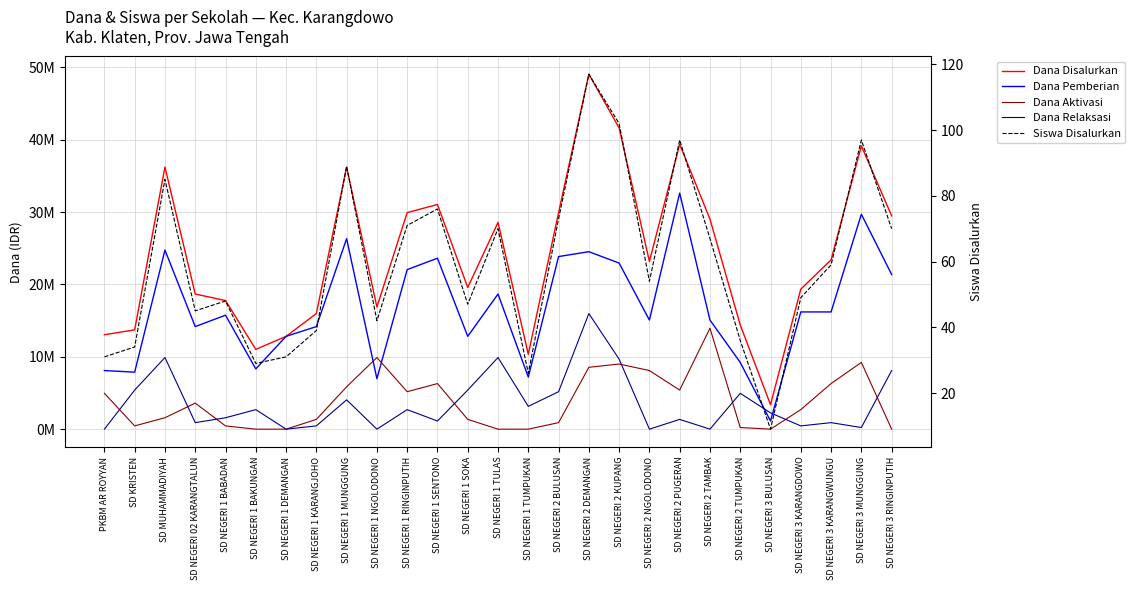

Reading left to right, transcribe all the data shown in this chart.

Dana Disalurkan: 13050000	13725000	36225000	18675000	17775000	11025000	12825000	15975000	36225000	16875000	29925000	31050000	19575000	28575000	10350000	29925000	49050000	41625000	23175000	39375000	29025000	14400000	3375000	19350000	23400000	39150000	29475000
Dana Pemberian: 8100000	7875000	24750000	14175000	15750000	8325000	12825000	14175000	26325000	6975000	22050000	23625000	12825000	18675000	7200000	23850000	24525000	22950000	15075000	32625000	15075000	9225000	1125000	16200000	16200000	29700000	21375000
Dana Aktivasi: 4950000	450000	1575000	3600000	450000	0	0	1350000	5850000	9900000	5175000	6300000	1350000	0	0	900000	8550000	9000000	8100000	5400000	13950000	225000	0	2700000	6300000	9225000	0
Dana Relaksasi: 0	5400000	9900000	900000	1575000	2700000	0	450000	4050000	0	2700000	1125000	5400000	9900000	3150000	5175000	15975000	9675000	0	1350000	0	4950000	2250000	450000	900000	225000	8100000
Siswa Disalurkan: 31	34	85	45	48	29	31	39	89	42	71	76	47	70	26	73	117	102	54	97	67	36	9	49	59	97	70